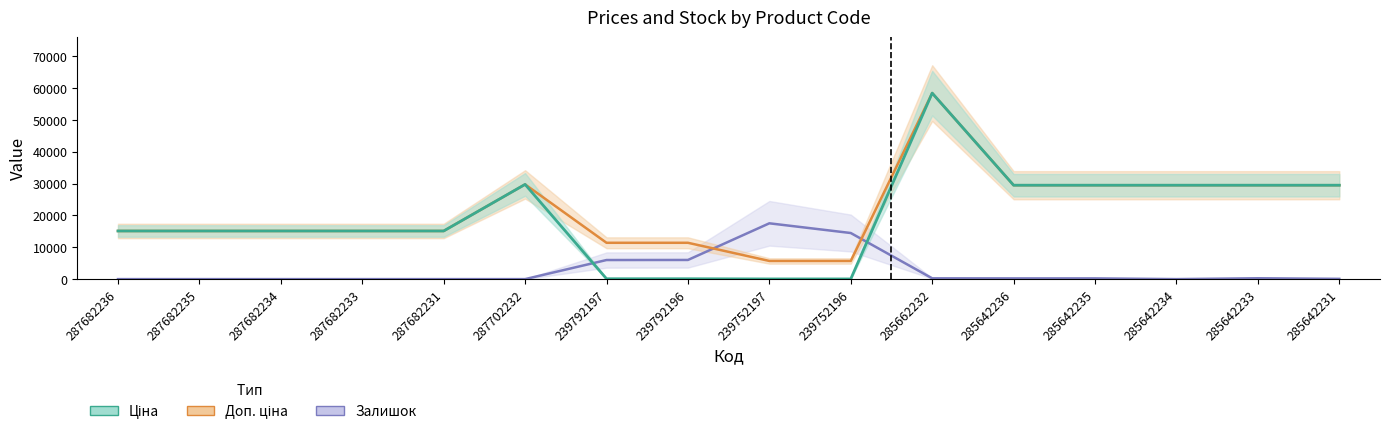

What are all the series names shown in the legend?

Ціна, Доп. ціна, Залишок